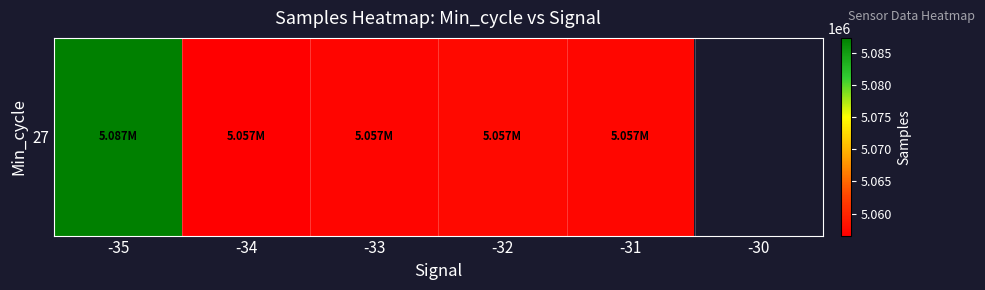

Where does the data first go above 5057484?

-35